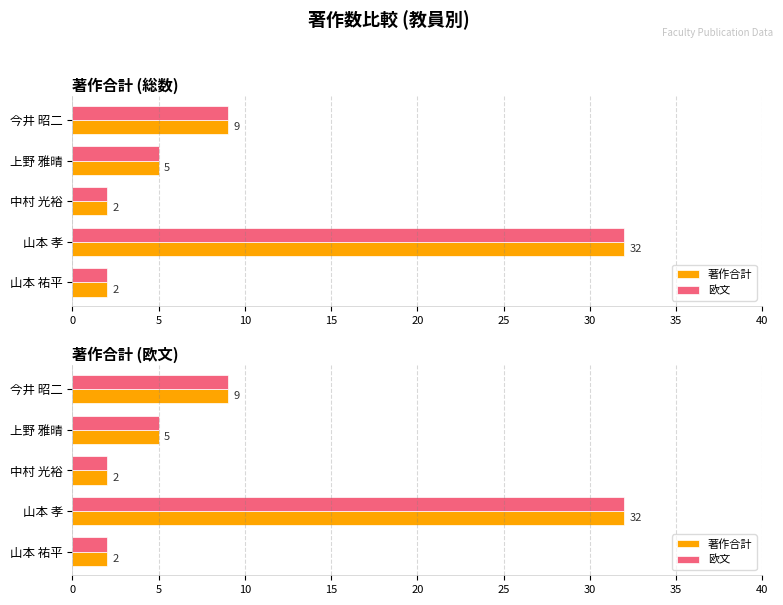

Count the number of data series in this chart.

2